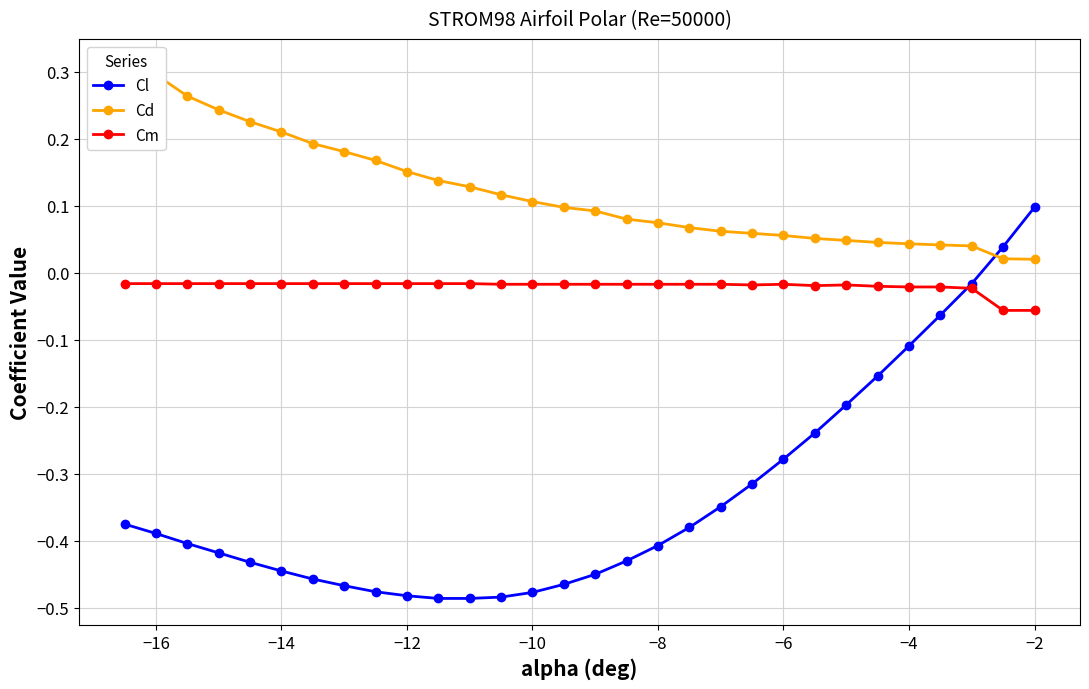

What is the value of the Cd point at the 19th from the left?

0.1